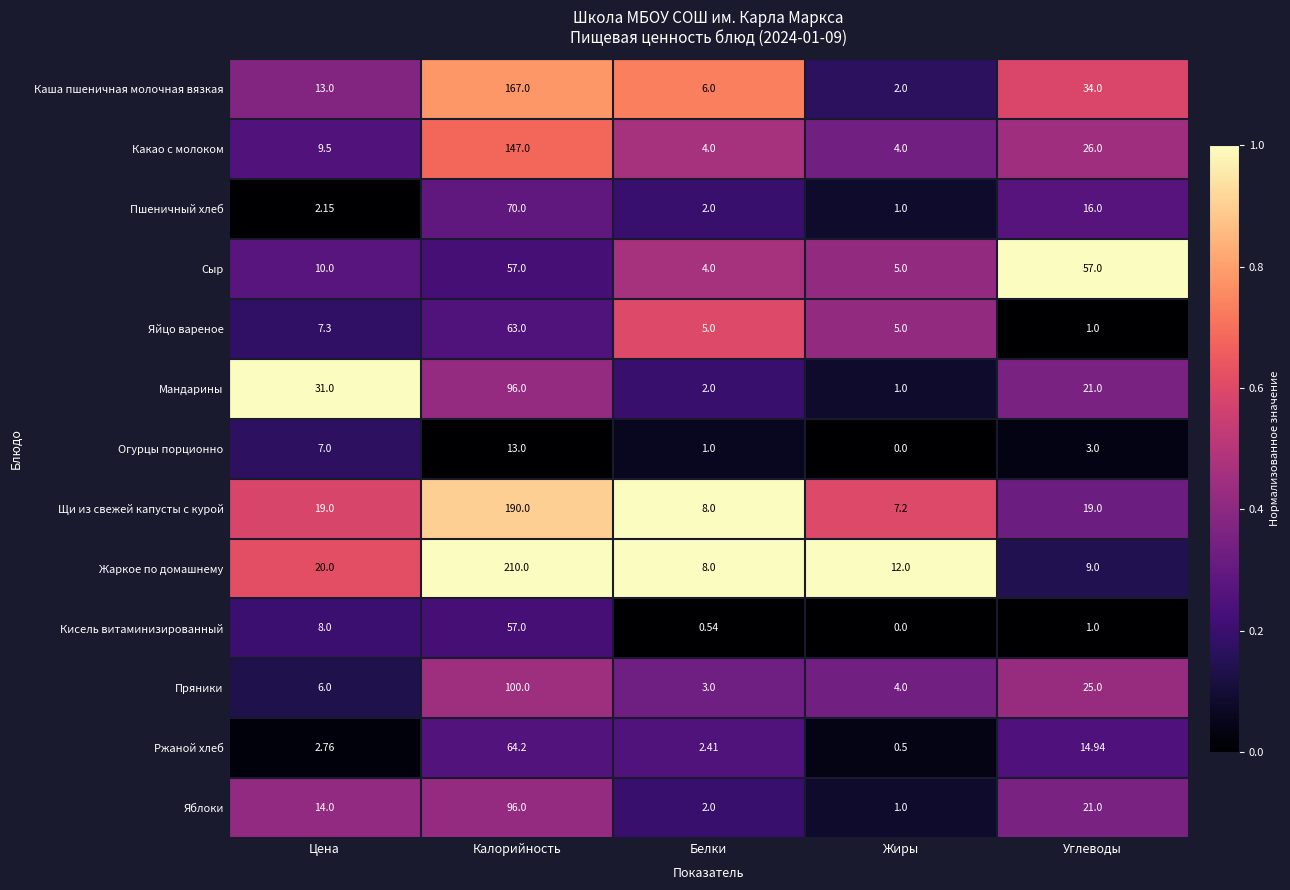

At how many categories does at least one series exceed 0?

5